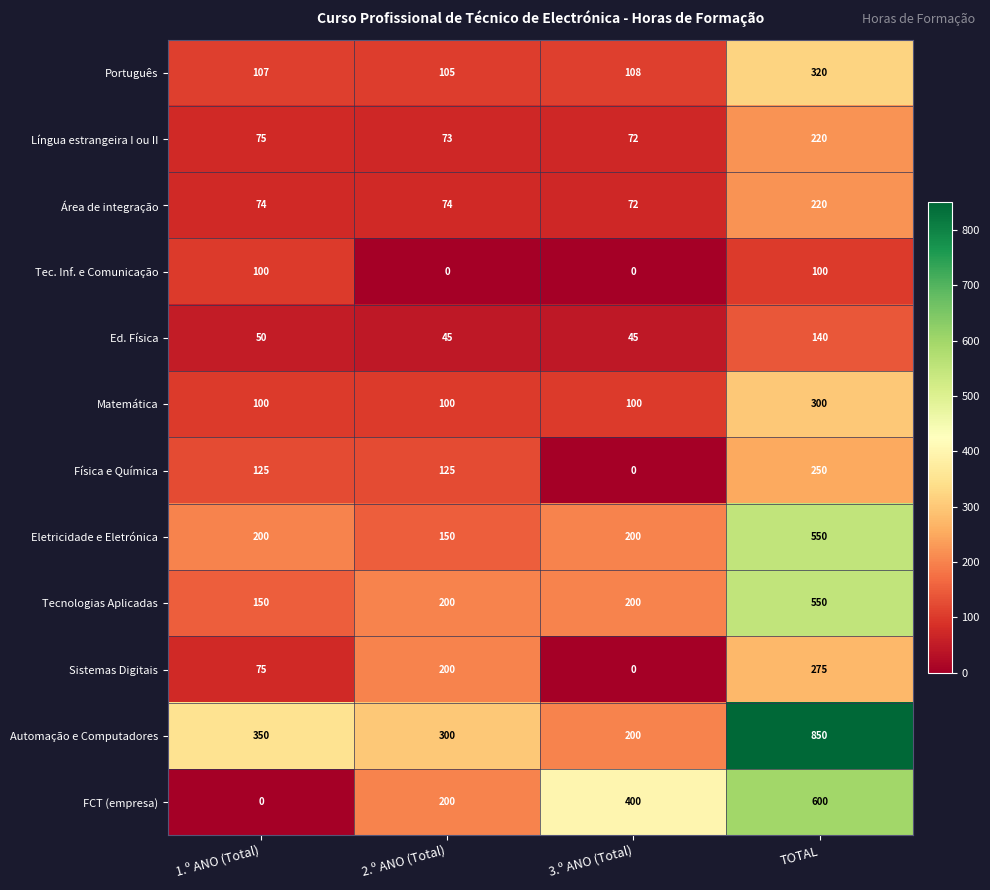

Which series changed the most between 3.º ANO (Total) and TOTAL?

Automação e Computadores